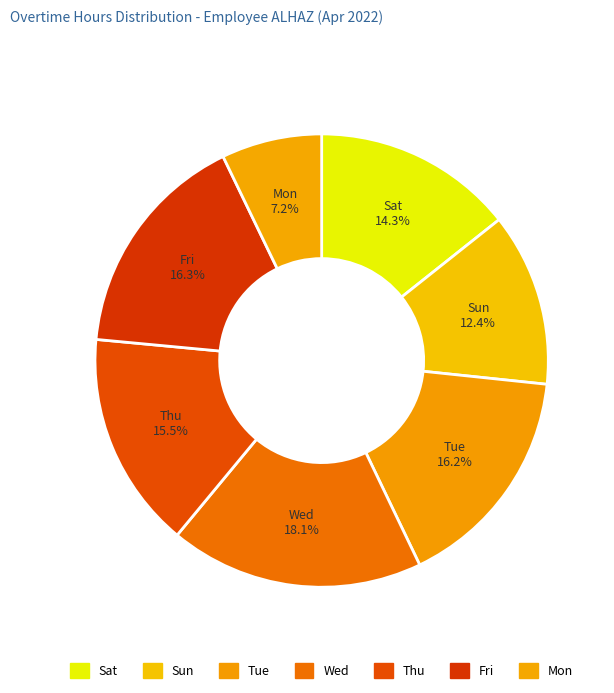

Combined, do Sat and Tue account for over 50%?

No